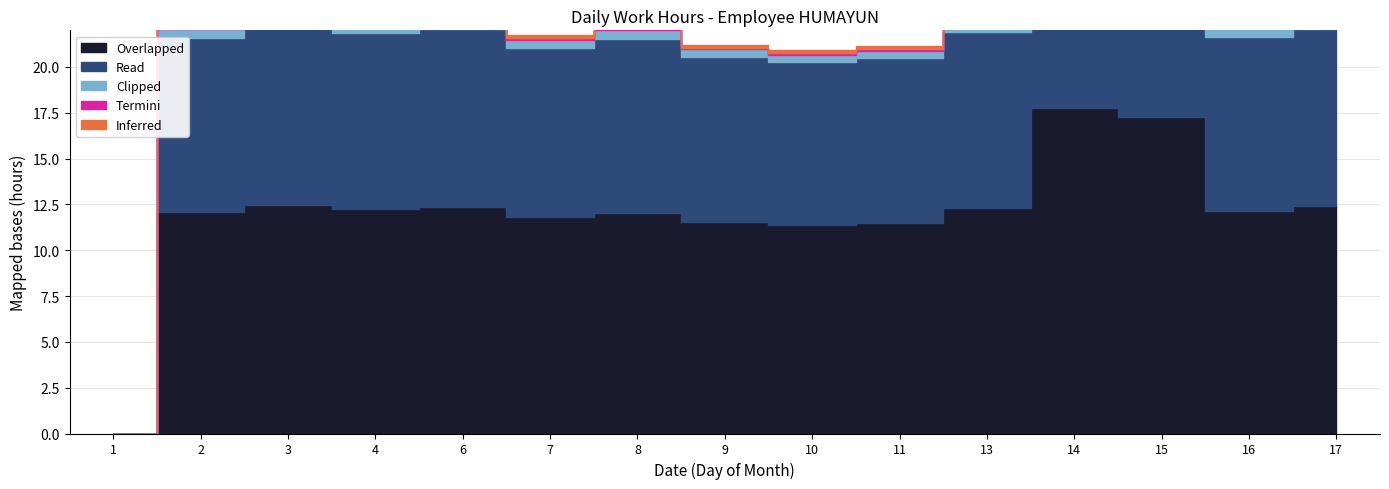

What is the sum of all Read values?

140.5